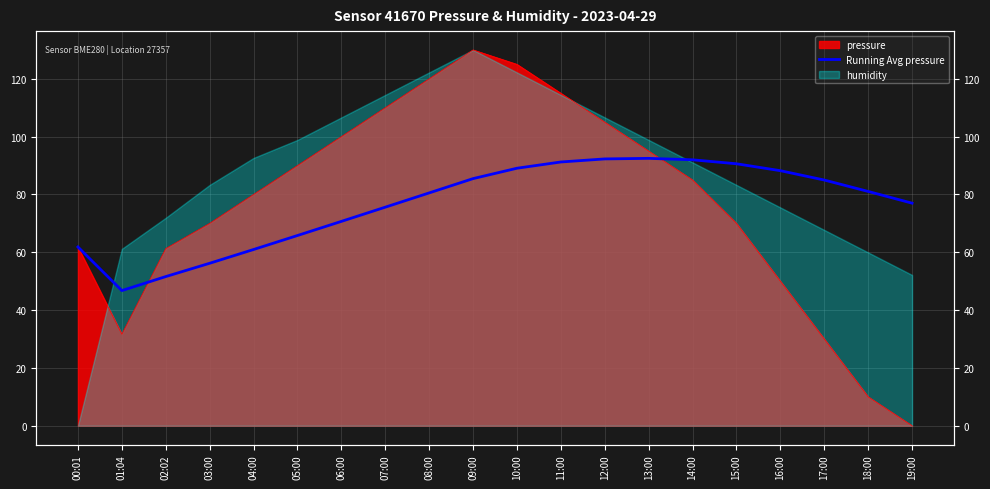

Between 00:01 and 05:00, which is larger?

05:00